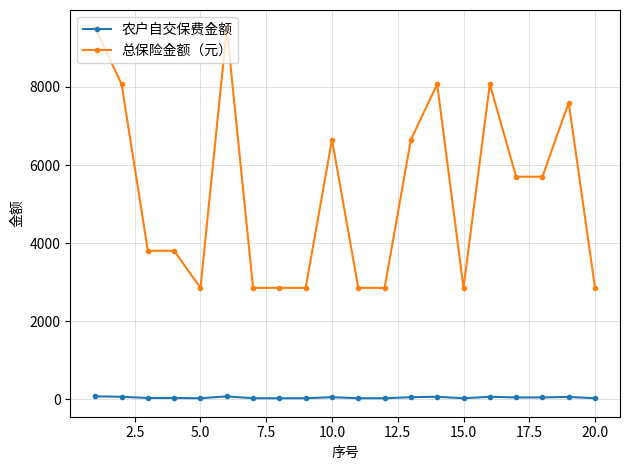

True or false: 农户自交保费金额 and 总保险金额（元） cross at least once.

False